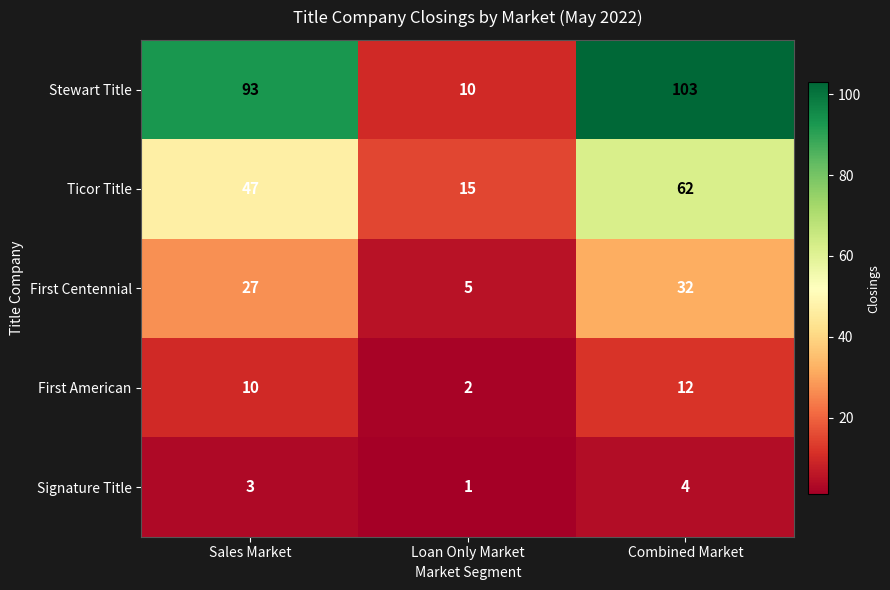

How many First Centennial values are between 5 and 32?

3